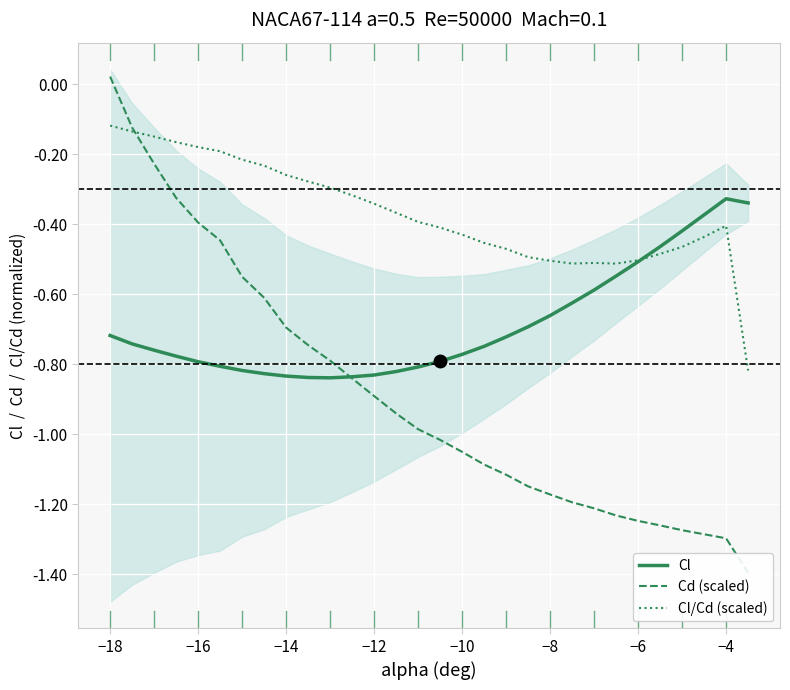

What is the sum of all Cl/Cd (scaled) values?

-11.0